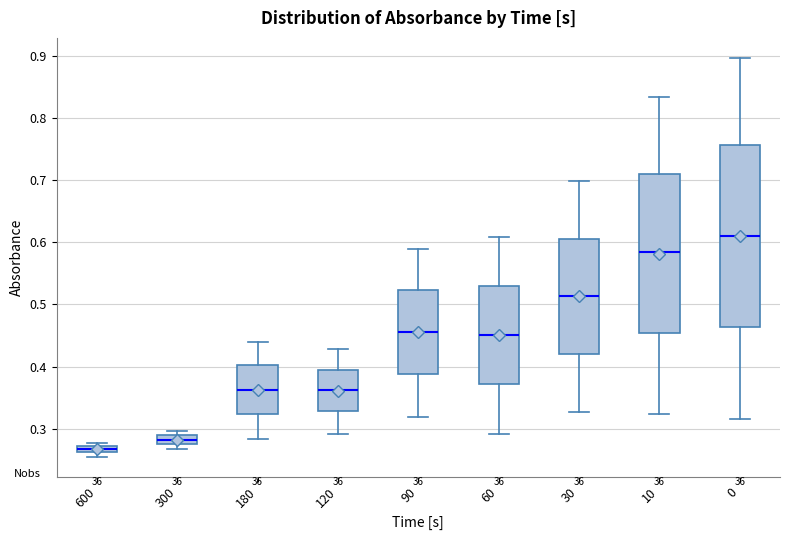

Comparing the boxes themselves (not the whiskers), which one is the tallest?

0